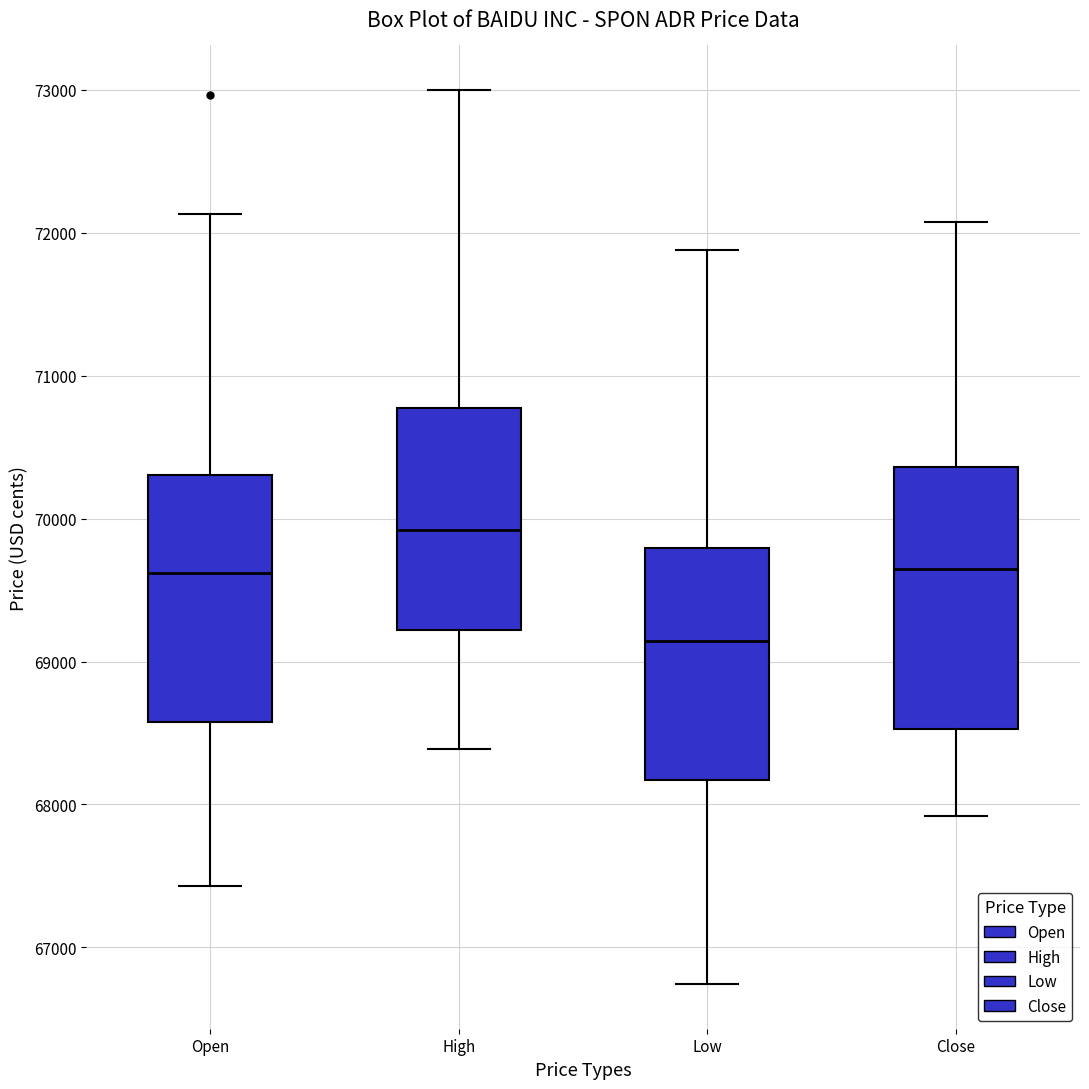

Which box has the lowest median line?

Low